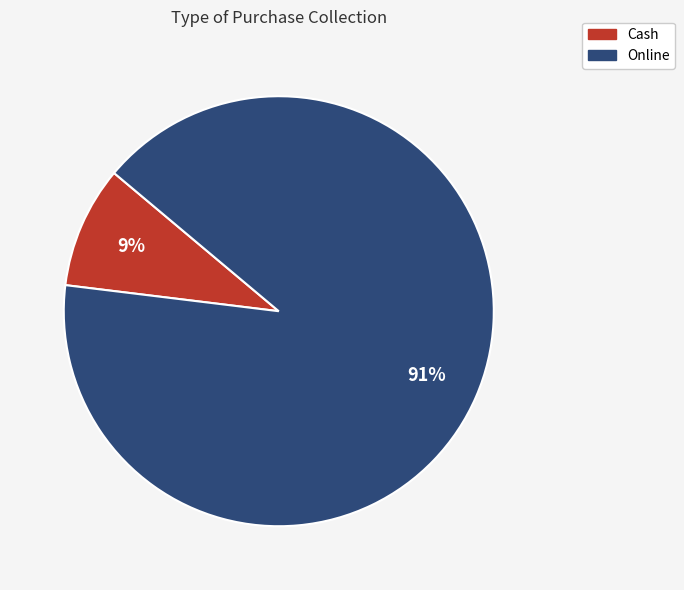

To the nearest percent, what percentage of the pie is Online?

91%